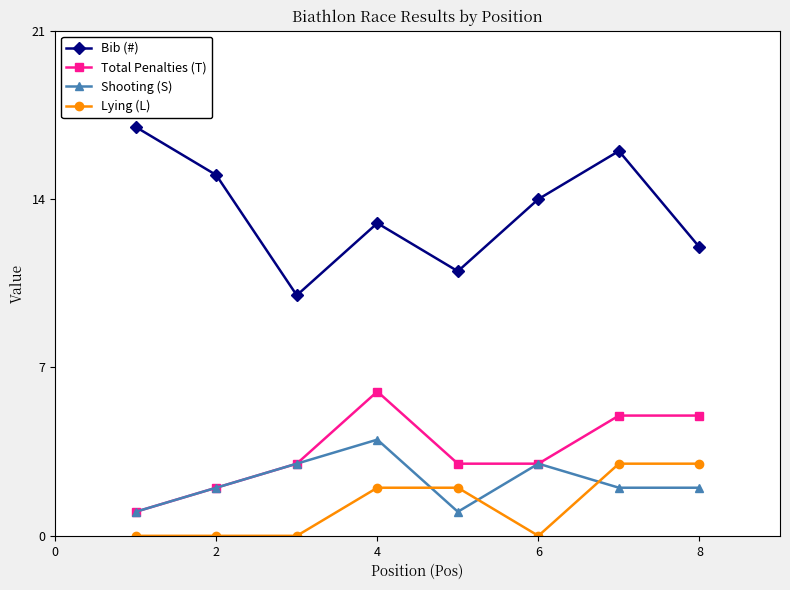

What is the difference between the maximum and second lowest values in the Bib (#) series?

6